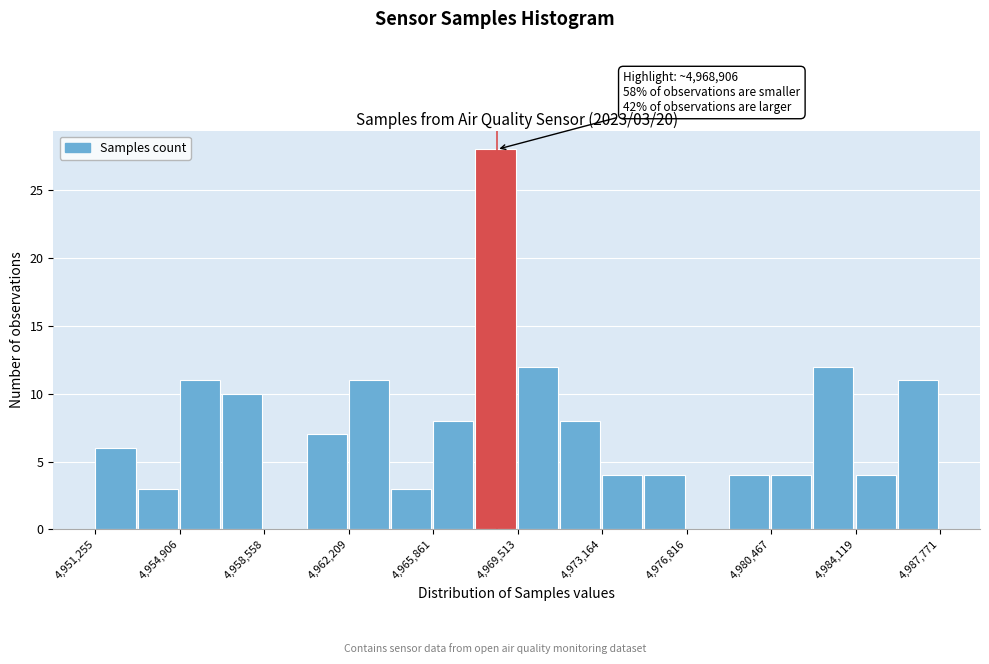

Read against the x-axis, roughly where is the centre of the tallest bar?

4968500